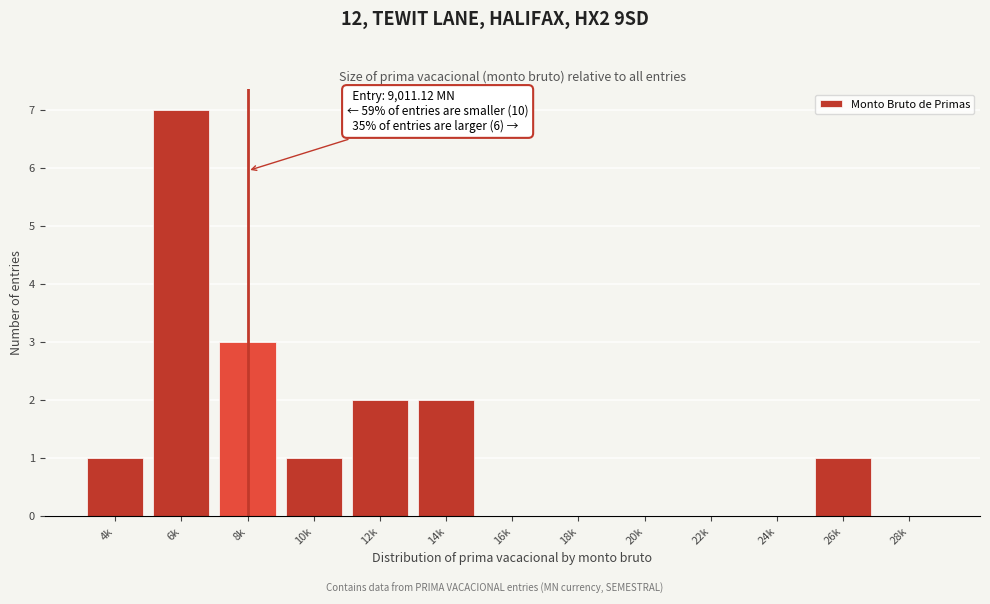

Reading right to left, extract all data points from this chart.

28k=0	26k=1	24k=0	22k=0	20k=0	18k=0	16k=0	14k=2	12k=2	10k=1	8k=3	6k=7	4k=1